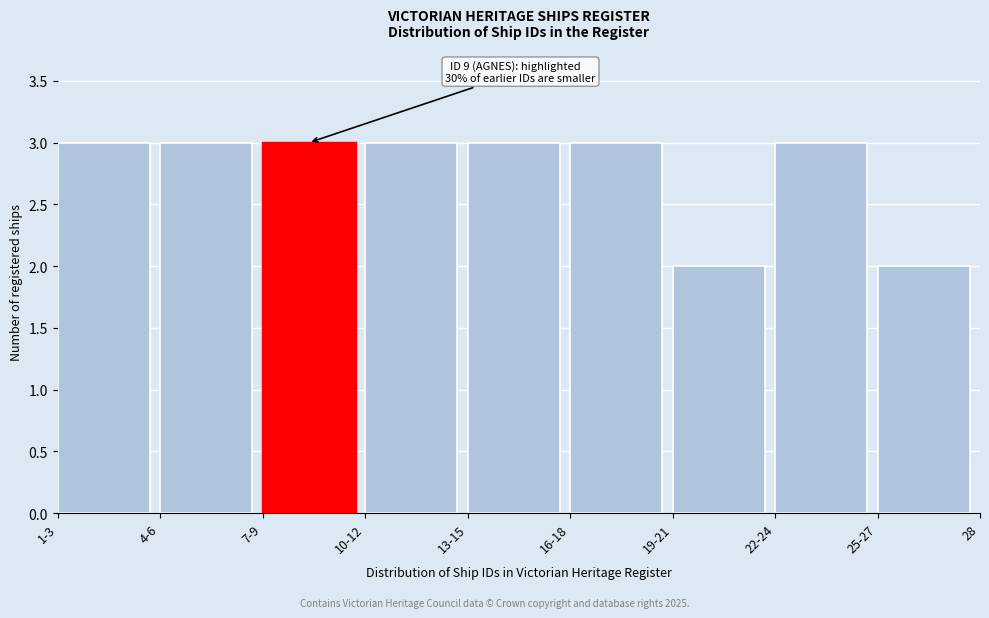

Reading left to right, transcribe all the data shown in this chart.

1-3=3	4-6=3	7-9=3	10-12=3	13-15=3	16-18=3	19-21=2	22-24=3	25-27=2